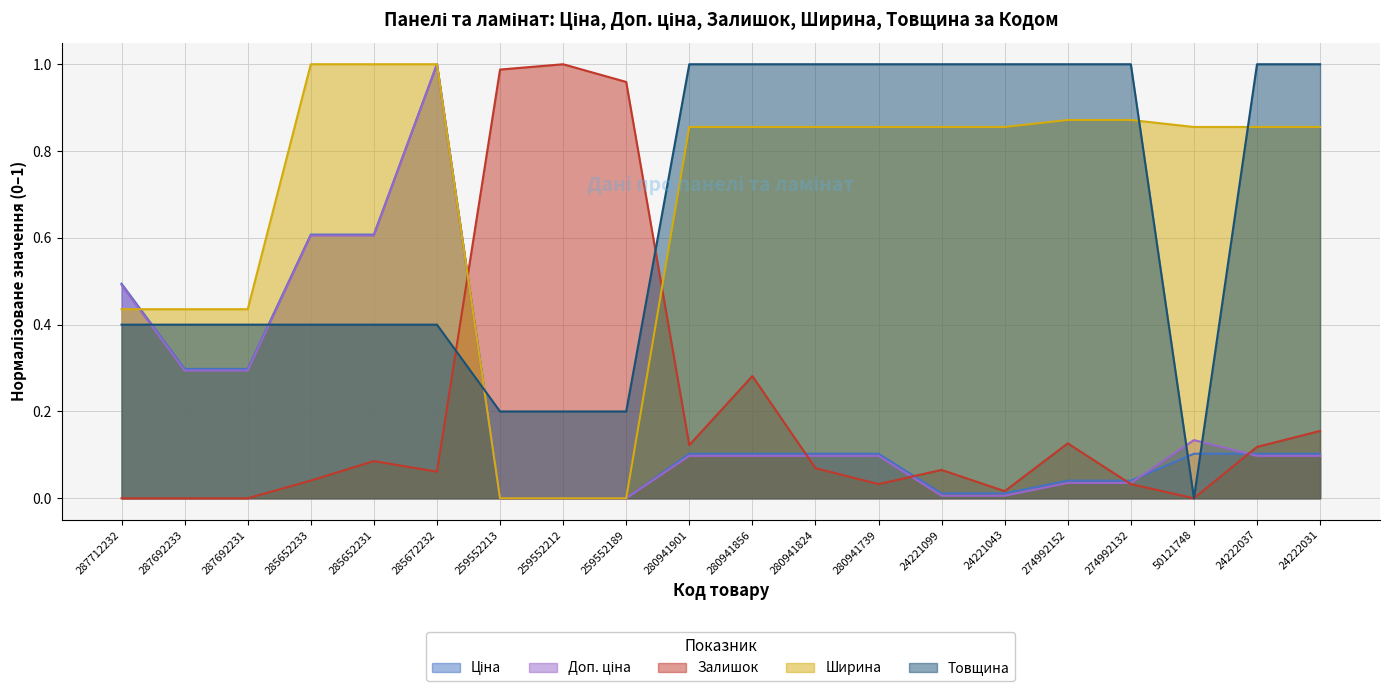

How many values in Залишок are above zero?

16